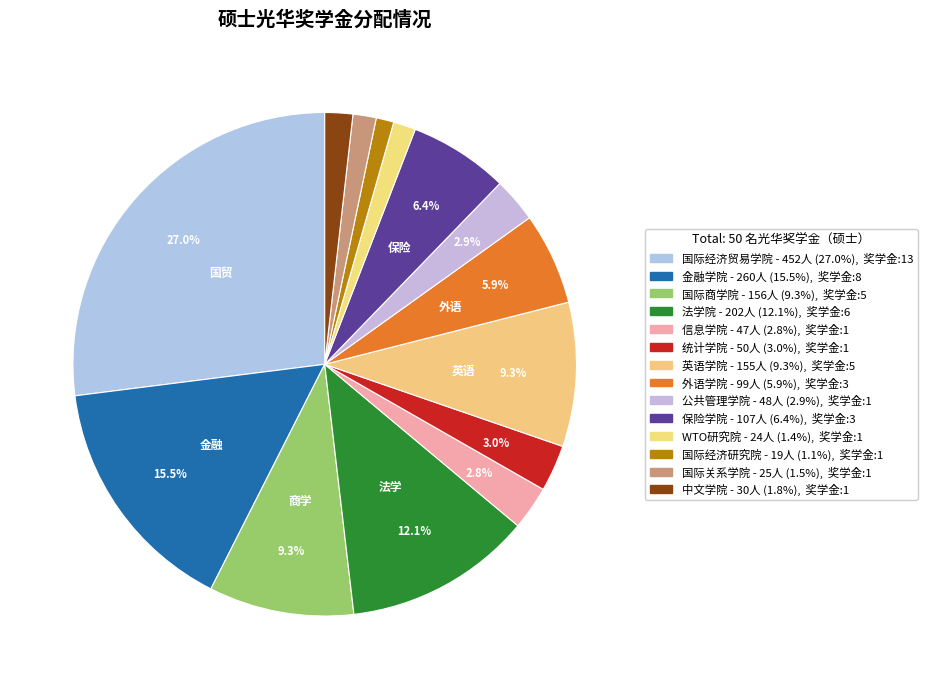

What is the change in value from 金融学院 to 中文学院?

-230